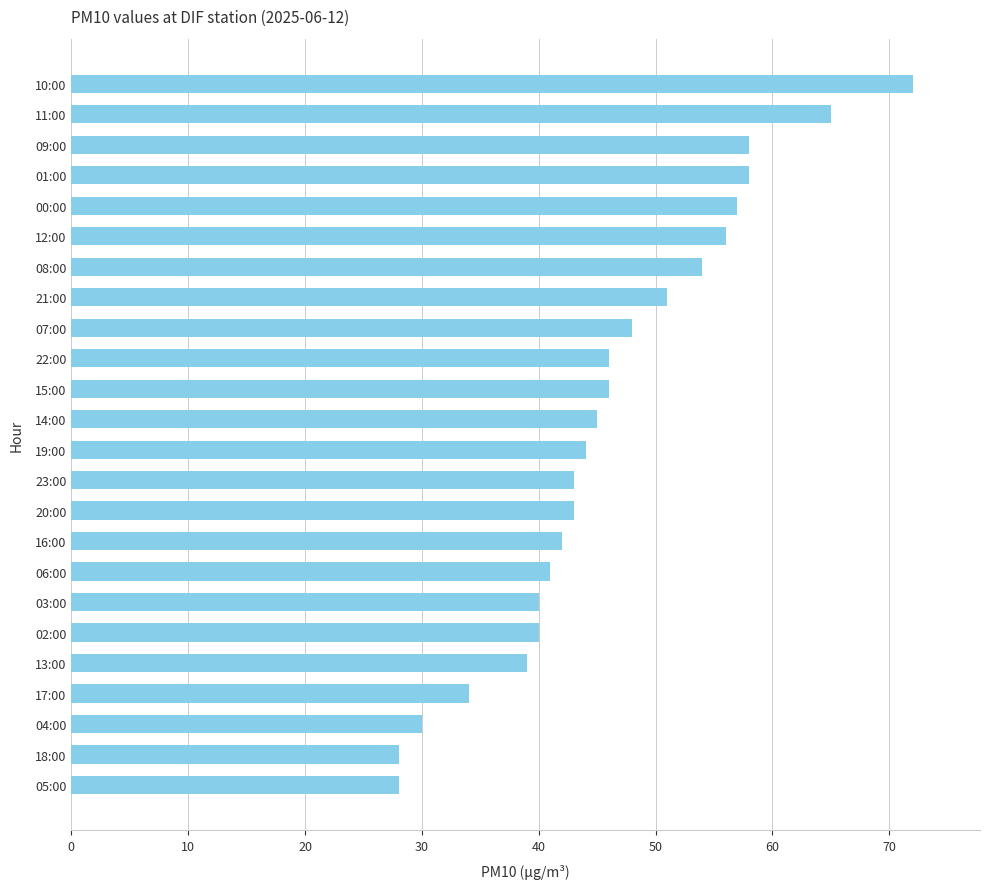

The value at 04:00 is 30. True or false?

True